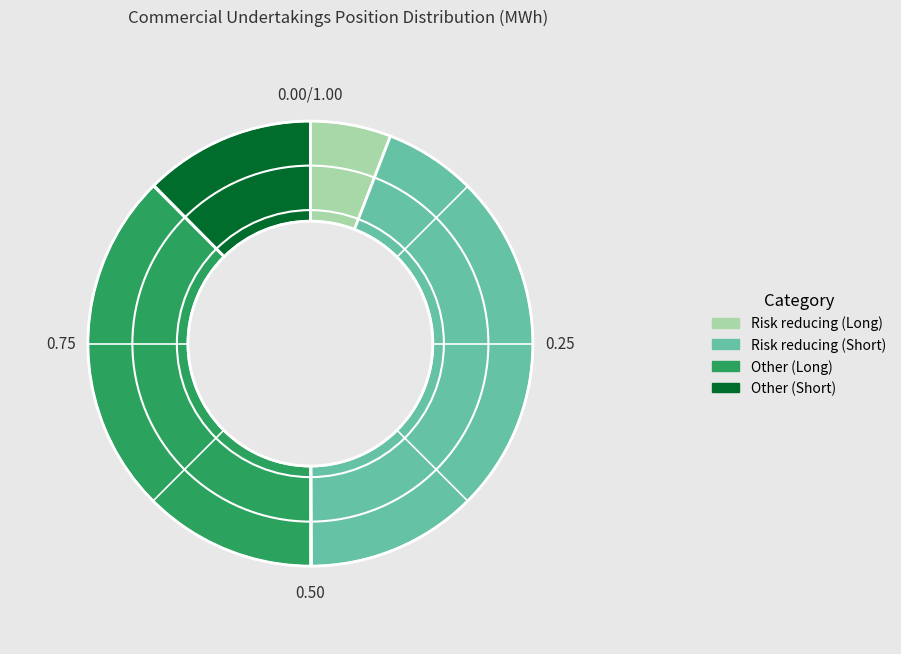

Does Other (Long) account for over 50% of the chart?

No